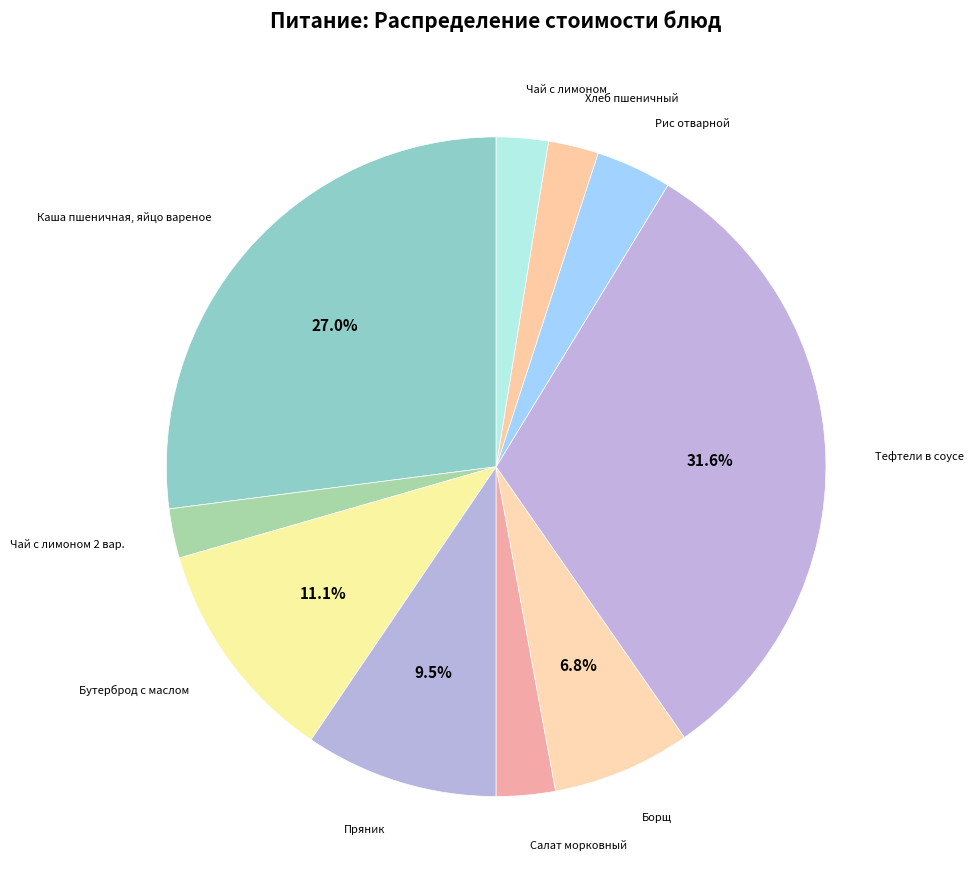

Is it true that Тефтели в соусе is 19% of the pie?

False